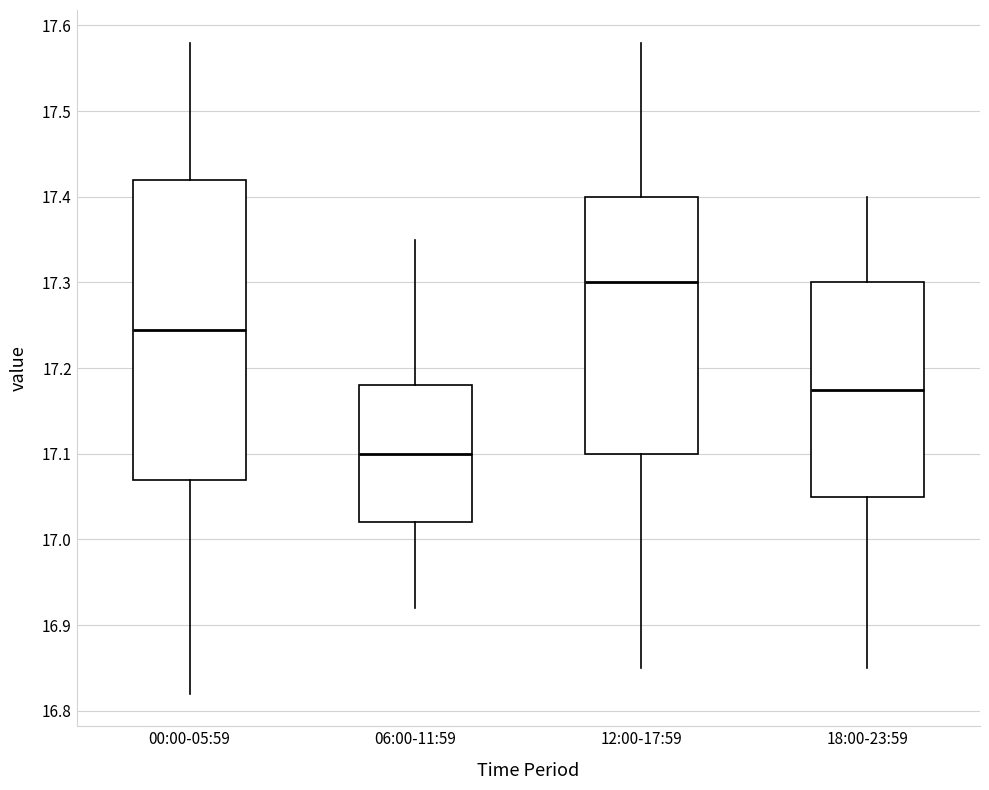

Reading left to right, read every box against the y-axis: the position of its median line, the range the box covers, and the ends of its whiskers. The values are not printed on the chart, so give them approximately, as read against the axis.

00:00-05:59: median 17.25, box 17.07 to 17.42, whiskers 16.82 to 17.58
06:00-11:59: median 17.10, box 17.02 to 17.18, whiskers 16.92 to 17.35
12:00-17:59: median 17.30, box 17.10 to 17.40, whiskers 16.85 to 17.58
18:00-23:59: median 17.18, box 17.05 to 17.30, whiskers 16.85 to 17.40